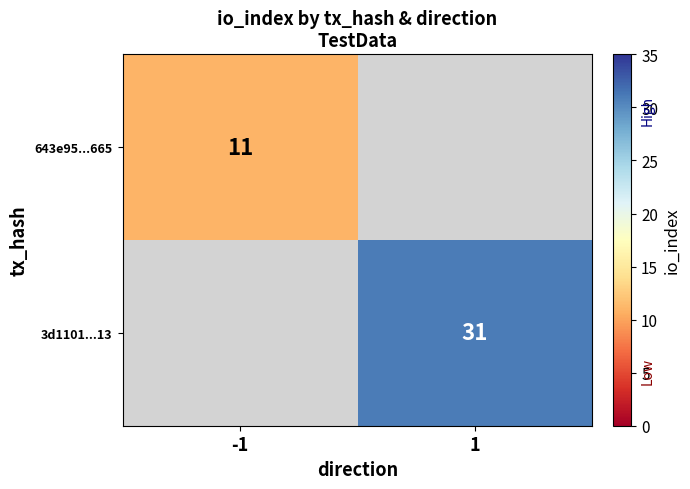

True or false: 3d1101...13 has a value of 9 at 1.

False